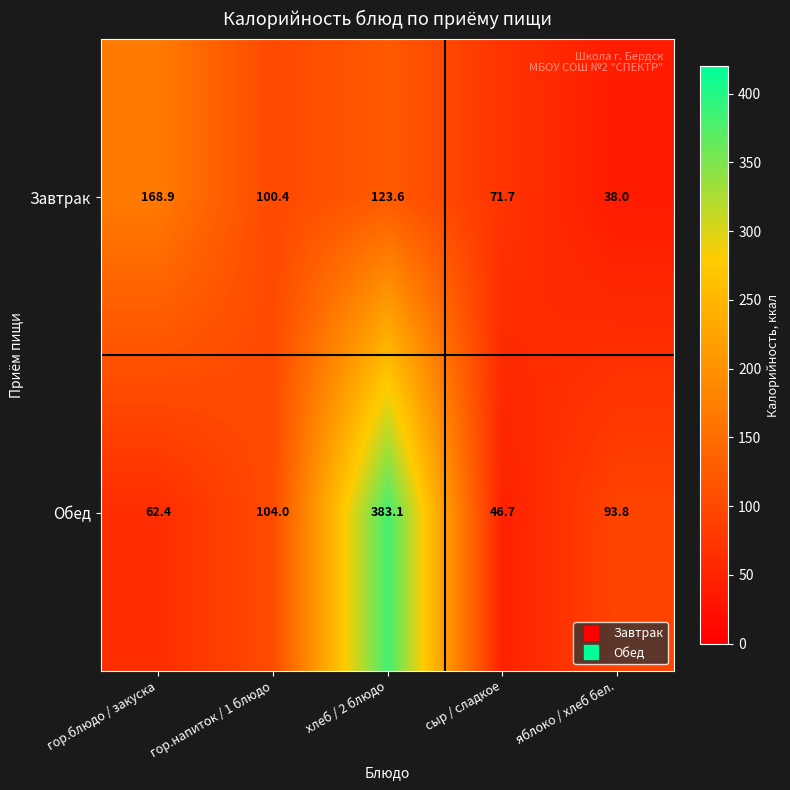

What is the difference between the maximum and minimum values in the Обед series?

336.4